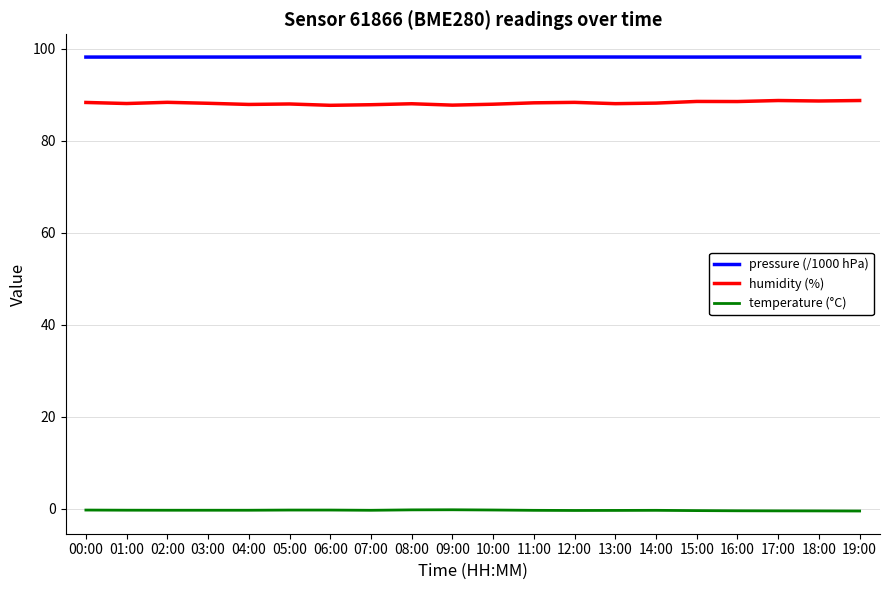

Which series has the largest total across all categories?

pressure (/1000 hPa)